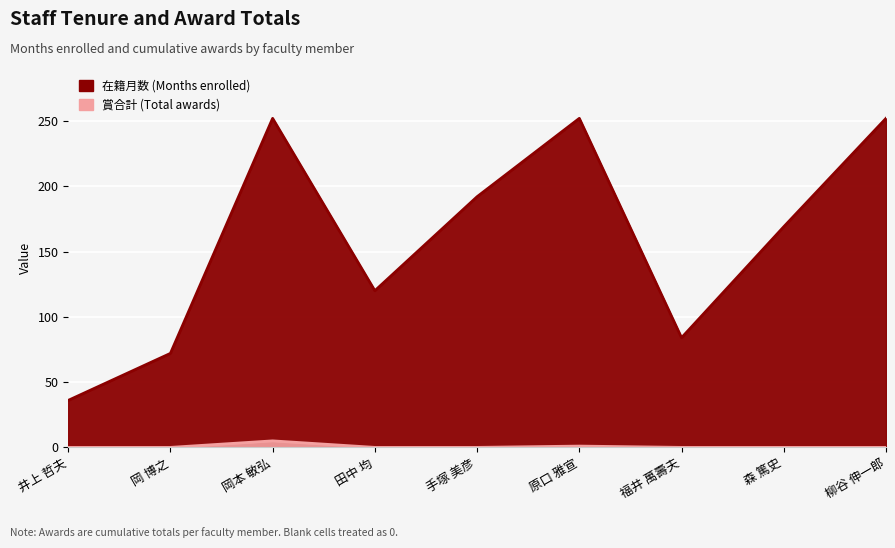

What is the difference between the second highest and second lowest values in the 在籍月数 series?

180